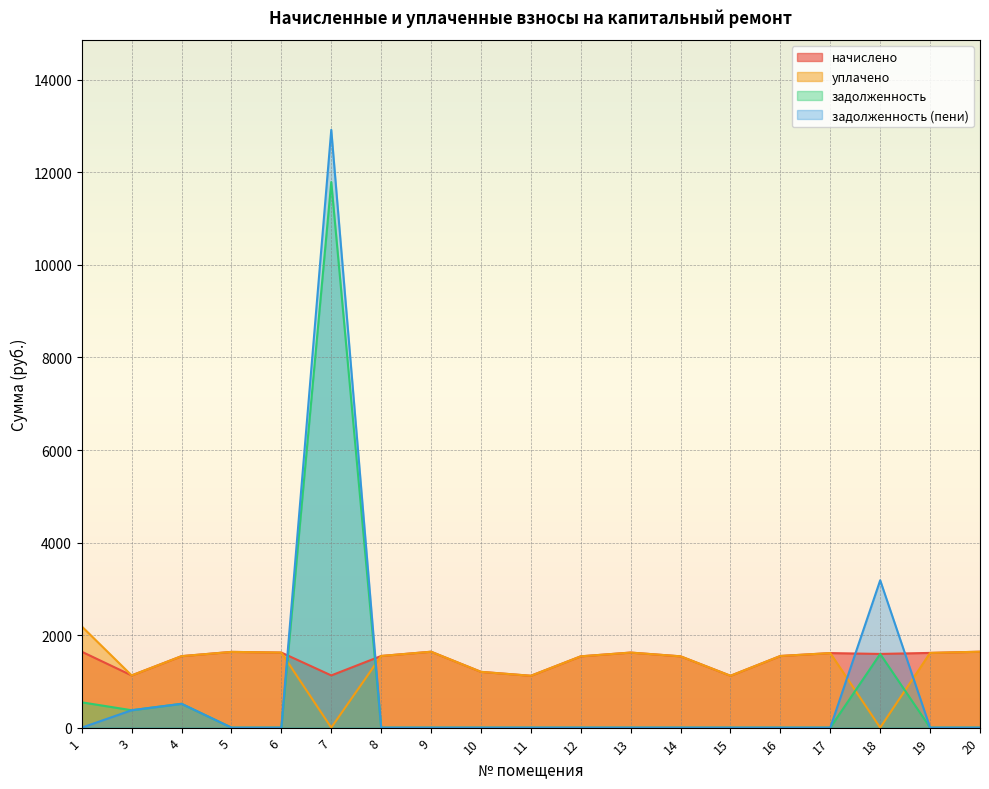

Reading left to right, what are all the values shown in this chart?

начислено: 1640.7	1128.2	1544.8	1637.0	1622.3	1128.2	1548.5	1640.7	1205.6	1120.9	1541.2	1622.3	1541.2	1120.9	1548.5	1611.2	1592.8	1614.9	1640.7
уплачено: 2187.6	1128.2	1544.8	1637.0	1622.3	0.0	1548.5	1640.7	1205.6	1120.9	1541.2	1622.3	1541.2	1120.9	1548.5	1611.2	0.0	1614.9	1640.7
задолженность: 546.9	376.1	515.0	0.0	0.0	11791.6	0.0	0.0	0.0	0.0	0.0	0.0	0.0	0.0	0.0	0.0	1592.1	0.0	0.0
задолженность (пени): 0.0	376.1	515.0	0.0	0.0	12919.9	0.0	0.0	0.0	0.0	0.0	0.0	0.0	0.0	0.0	0.0	3184.9	0.0	0.0